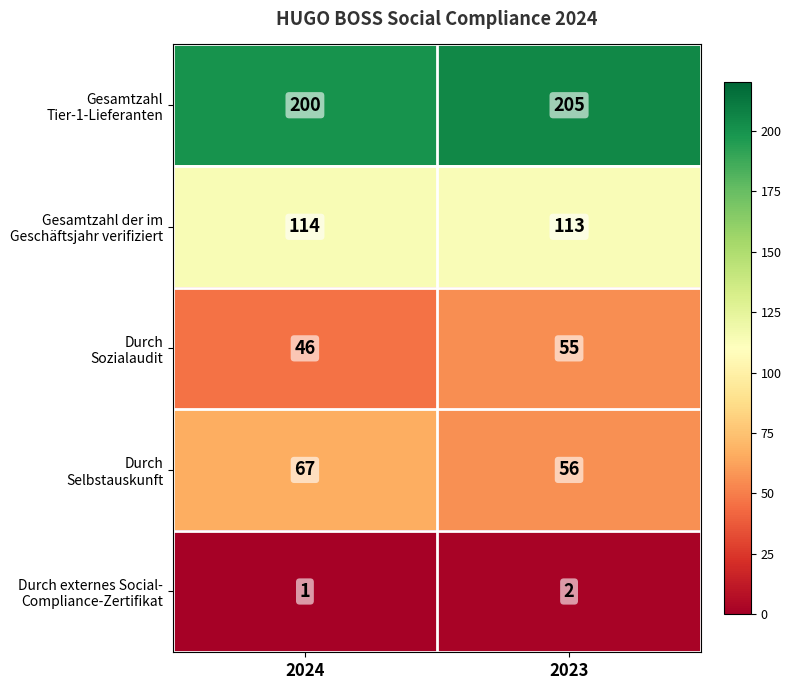

At which category is the sum across all series the highest?

2023